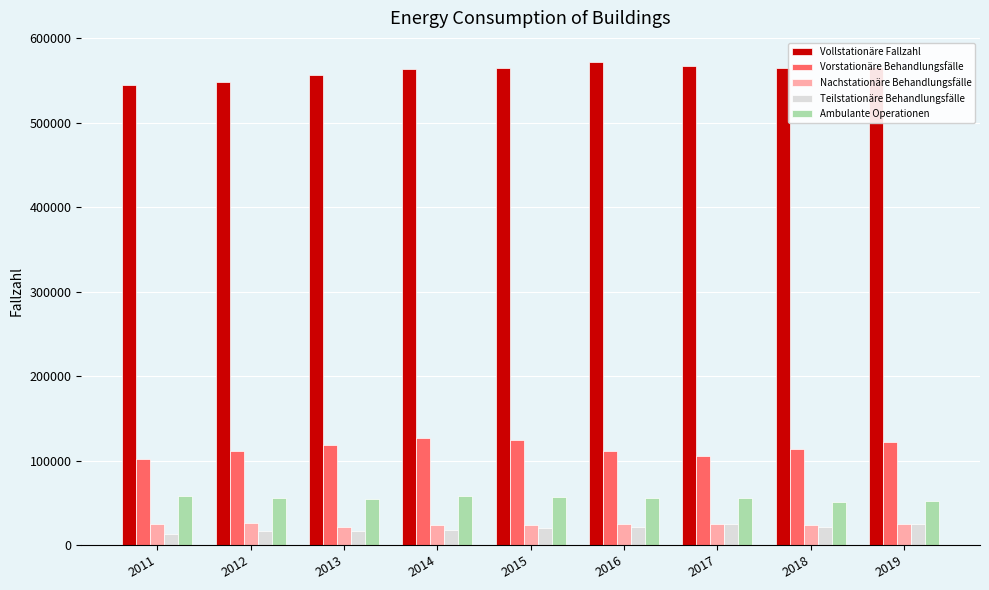

Are the bars horizontal?

No